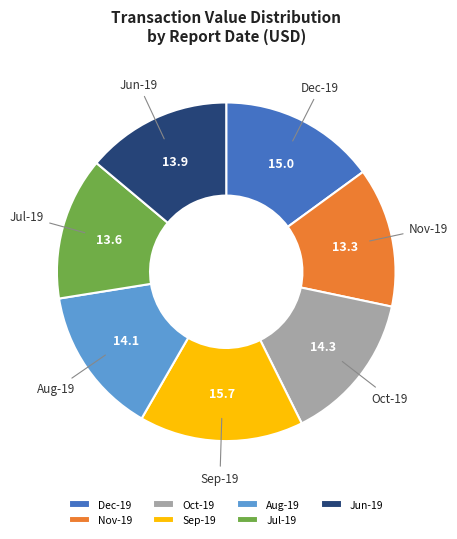

The Oct-19 slice represents 14% of the pie. True or false?

True